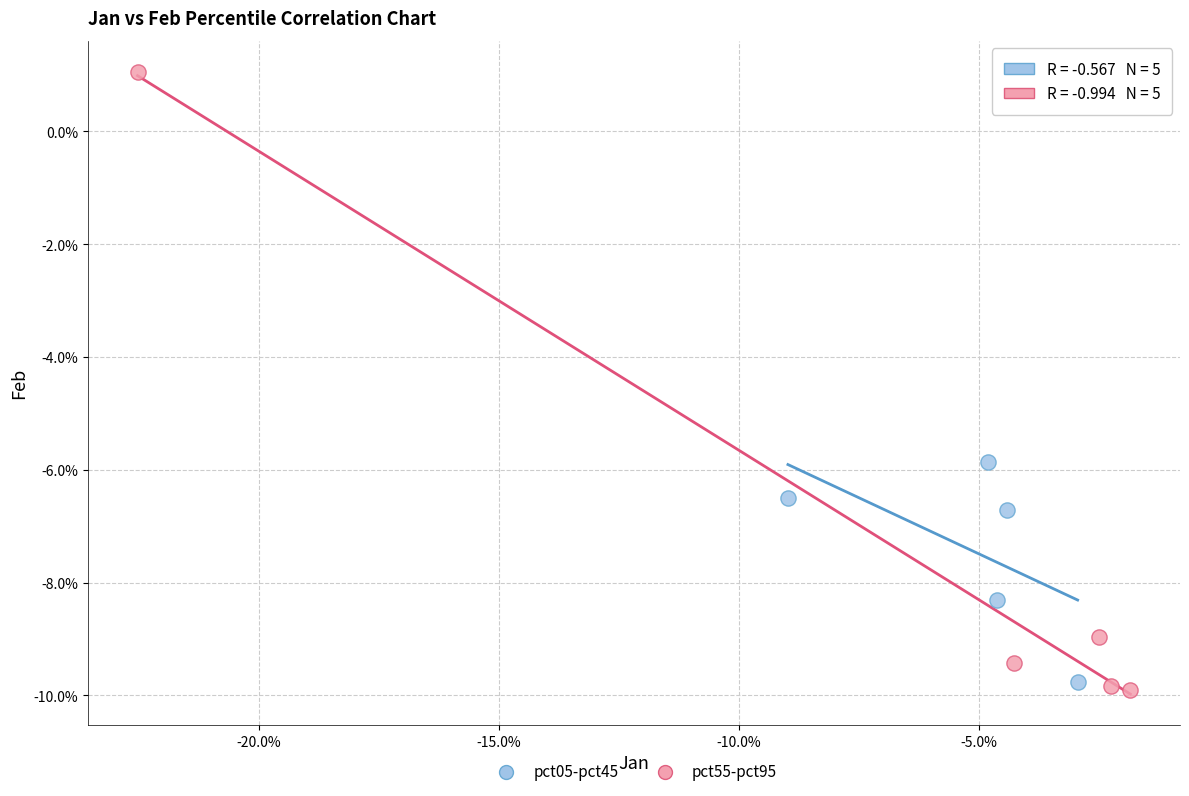

Which series reaches the maximum Y coordinate?

pct55-pct95